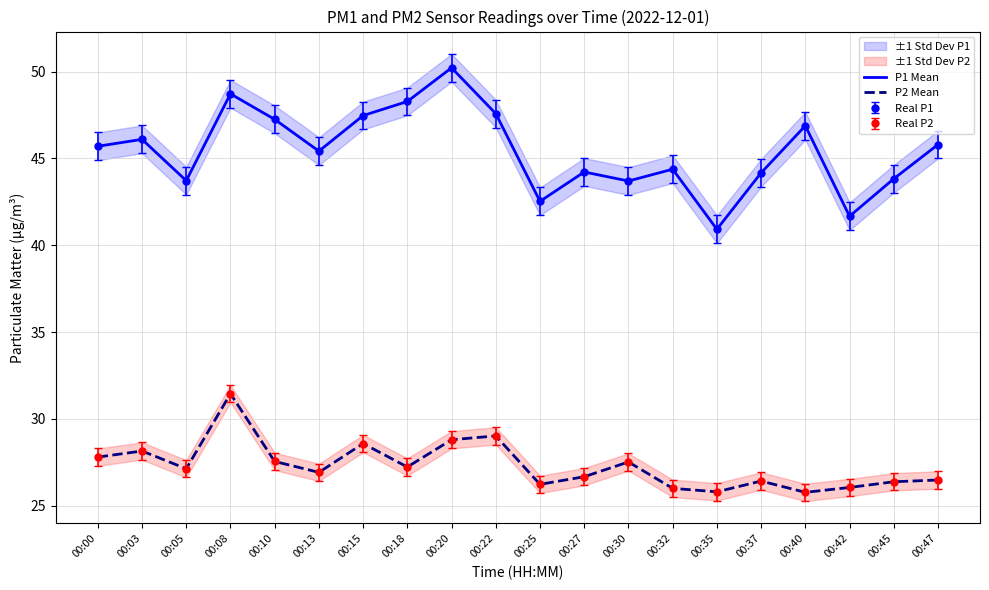

How many interior local peaks does the P1 Mean series have?

6